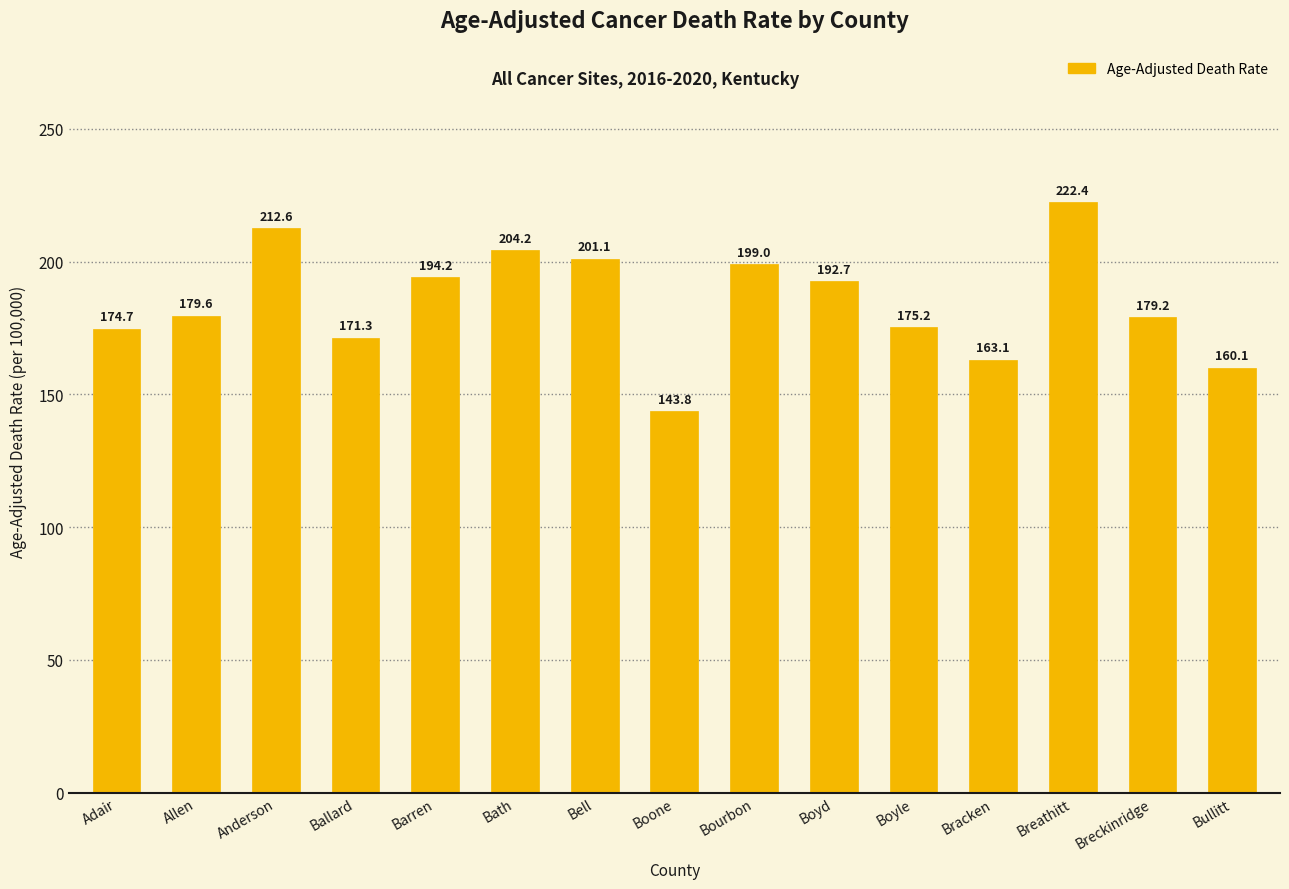

What is the sum of the values at Bullitt and Anderson?

372.7